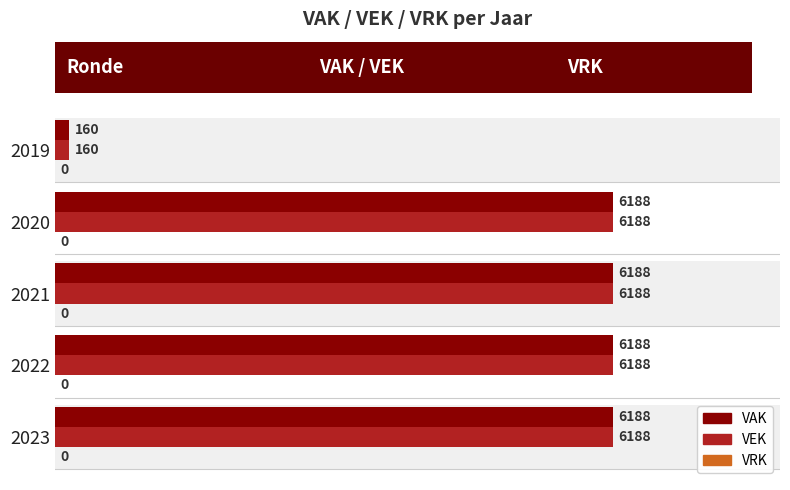

How many values in the VEK series are below 6188?

1